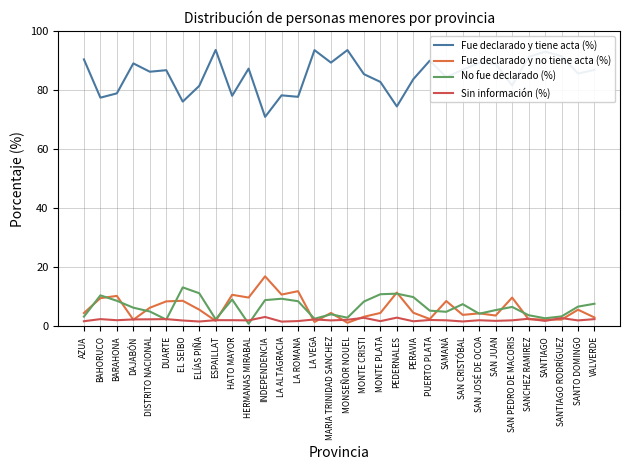

Does the chart display data point markers on the line(s)?

No